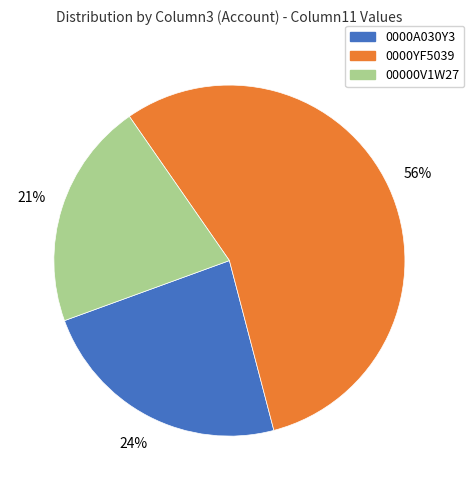

How many segments does this pie chart have?

3